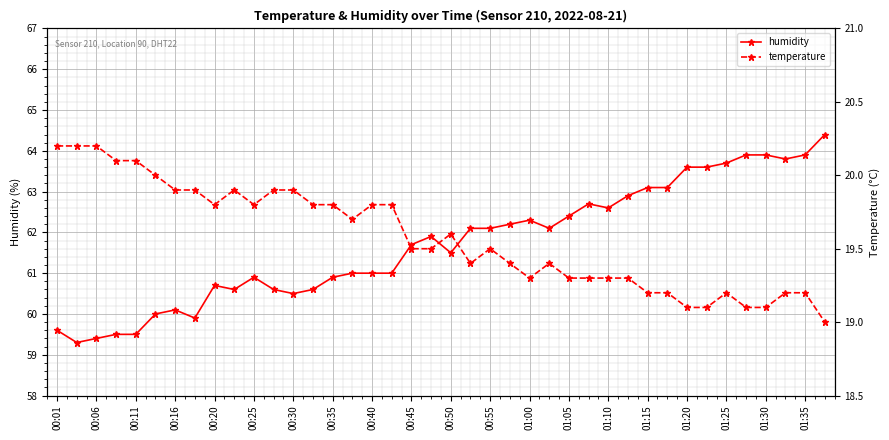

What is the difference between the maximum and minimum values in the humidity series?

5.1